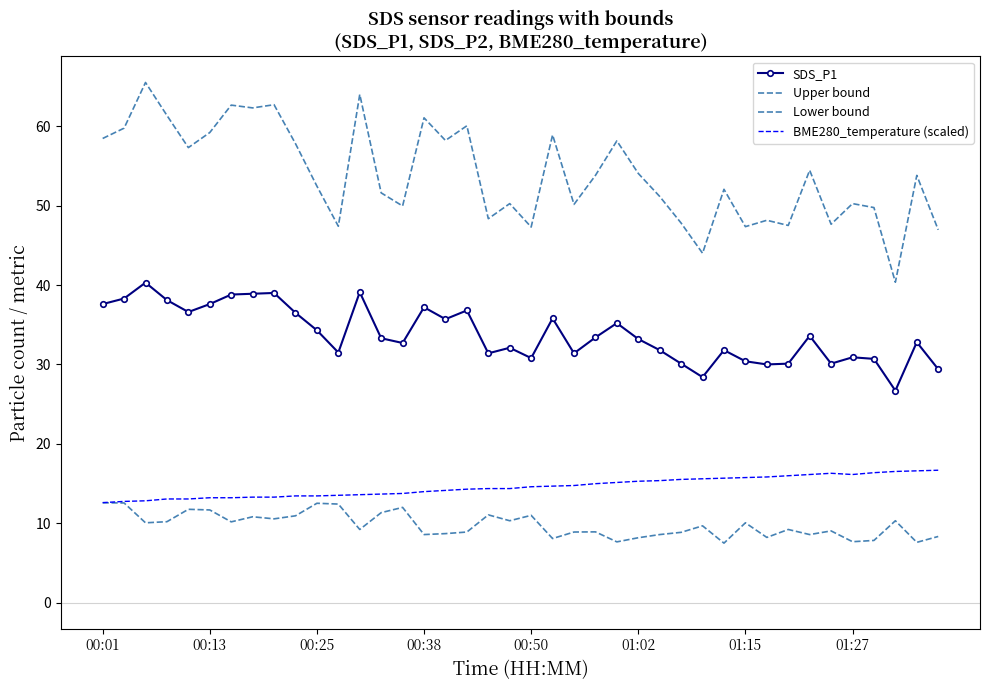

True or false: Upper bound and SDS_P1 cross at least once.

False